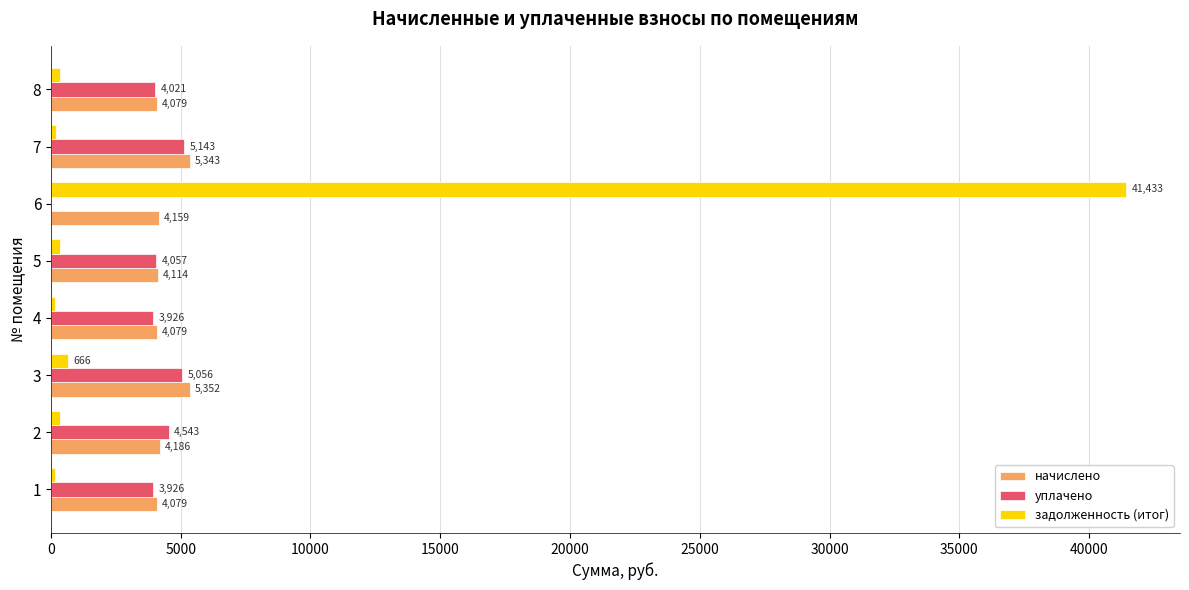

At which category is the sum across all series the highest?

6